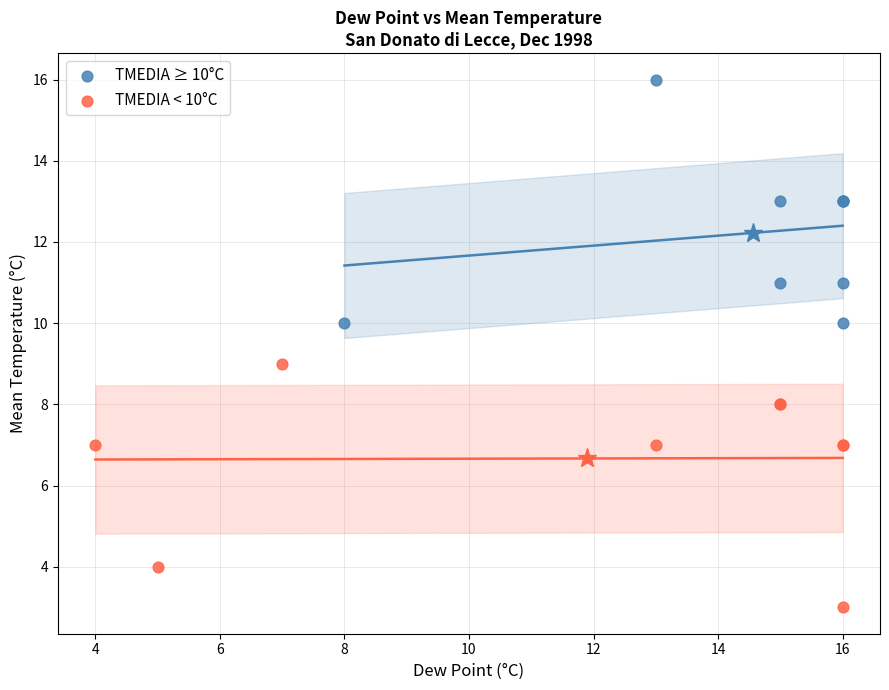

Which series contains the highest Y value?

TMEDIA ≥ 10°C